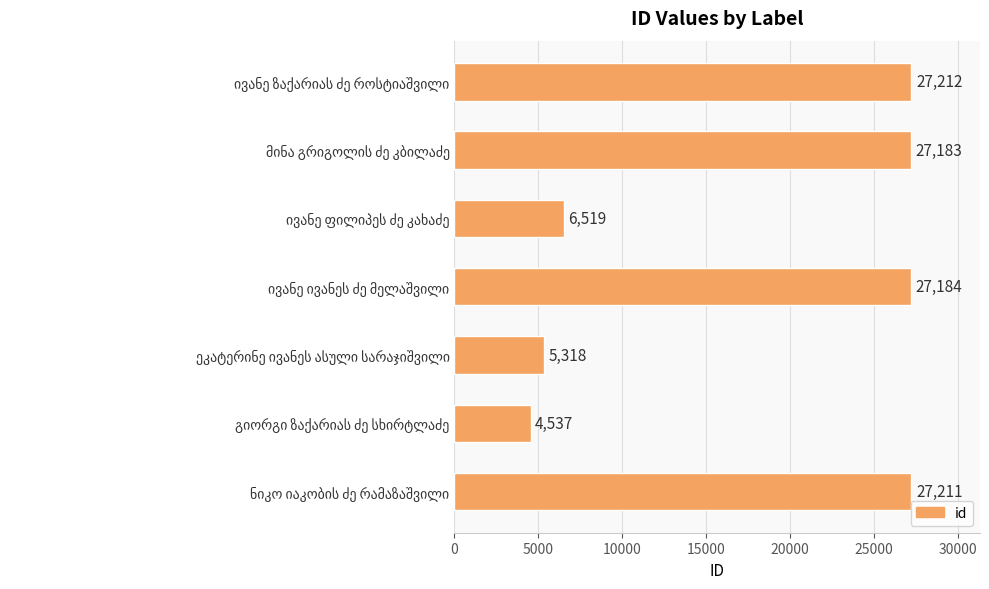

What is the difference between the maximum and second lowest values?

21894